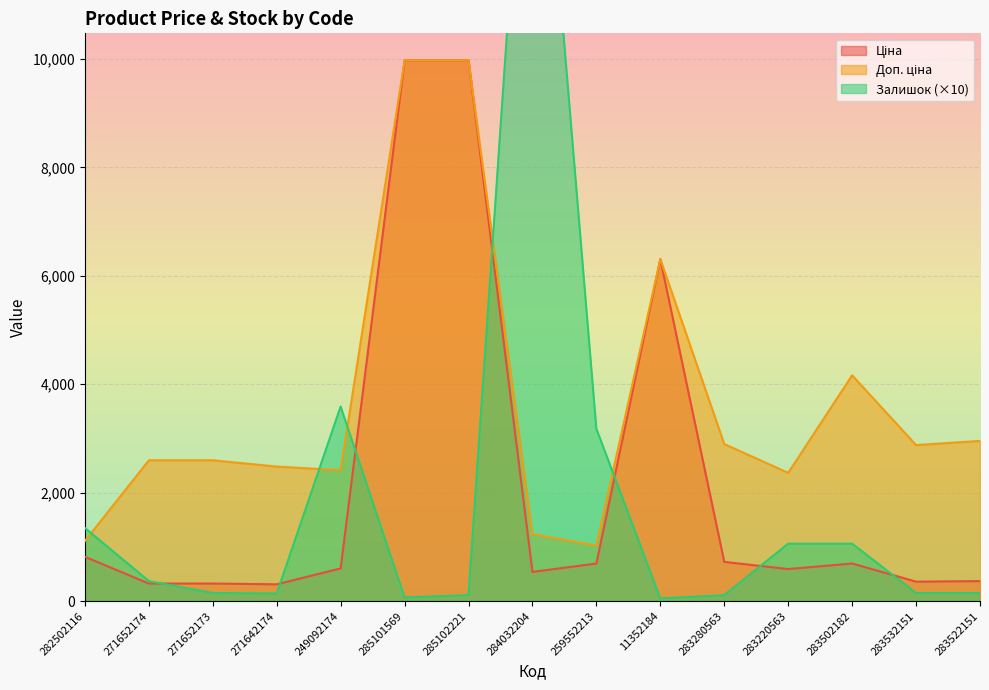

What position from the left is 271652174?

2